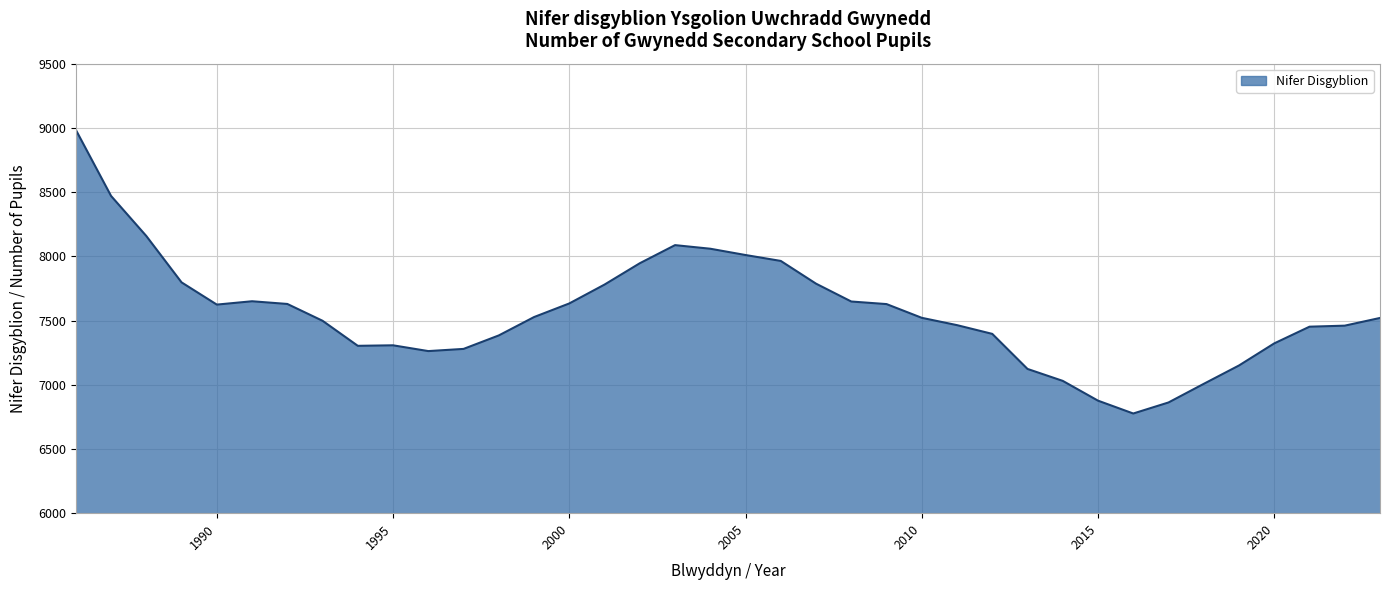

What is the minimum value shown in the chart?

6776